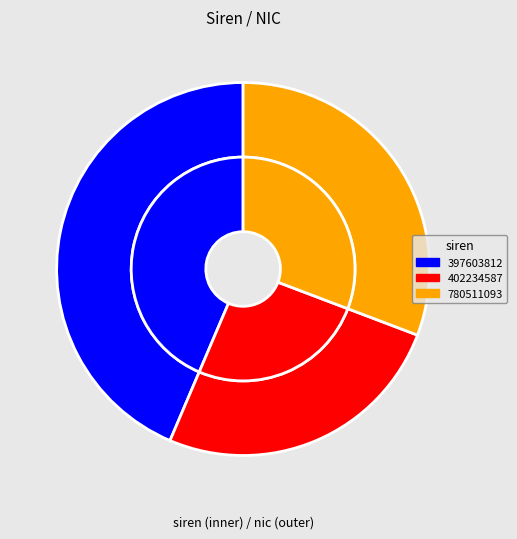

To the nearest percent, what is the combined percentage of 780511093 and 397603812?

74%